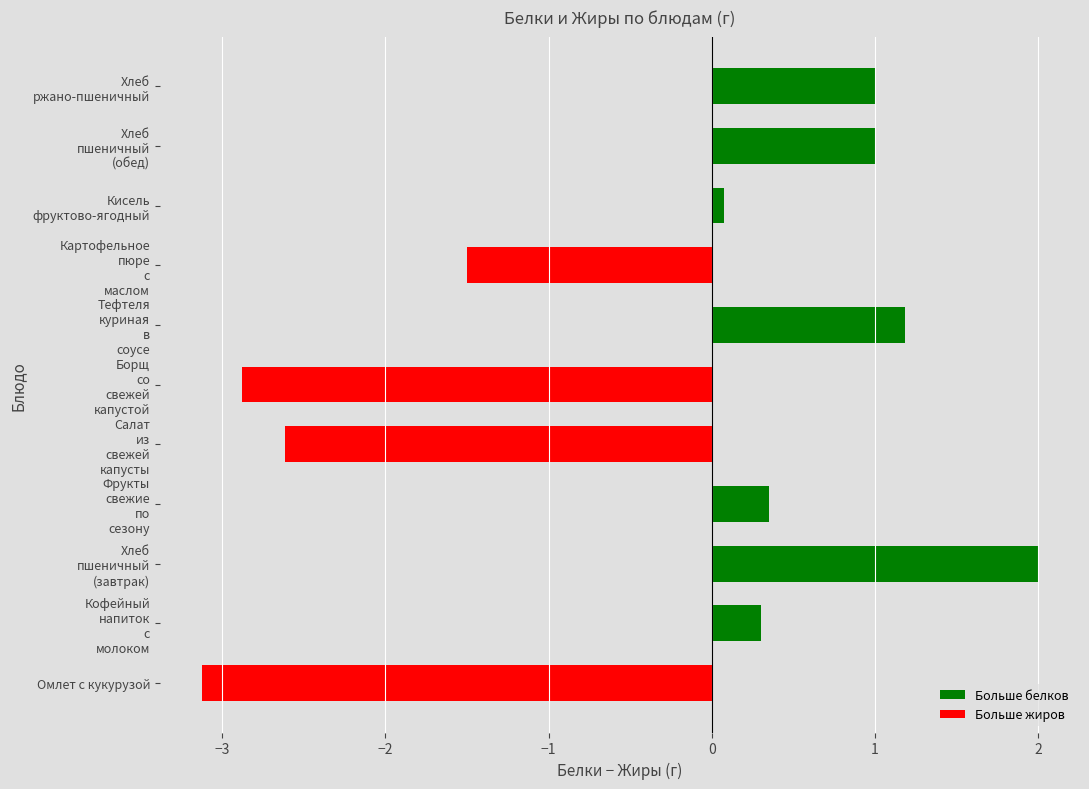

Reading top to bottom, transcribe all the data shown in this chart.

1.0	1.0	0.1	-1.5	1.2	-2.9	-2.6	0.4	2.0	0.3	-3.1